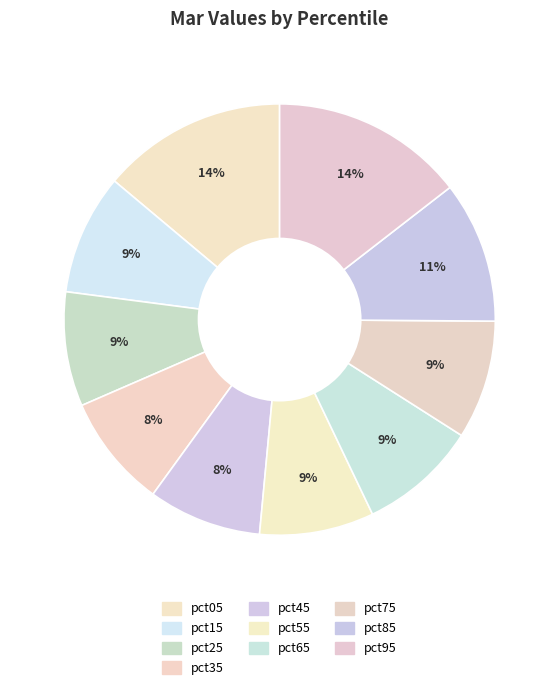

How many slices are in this pie chart?

10